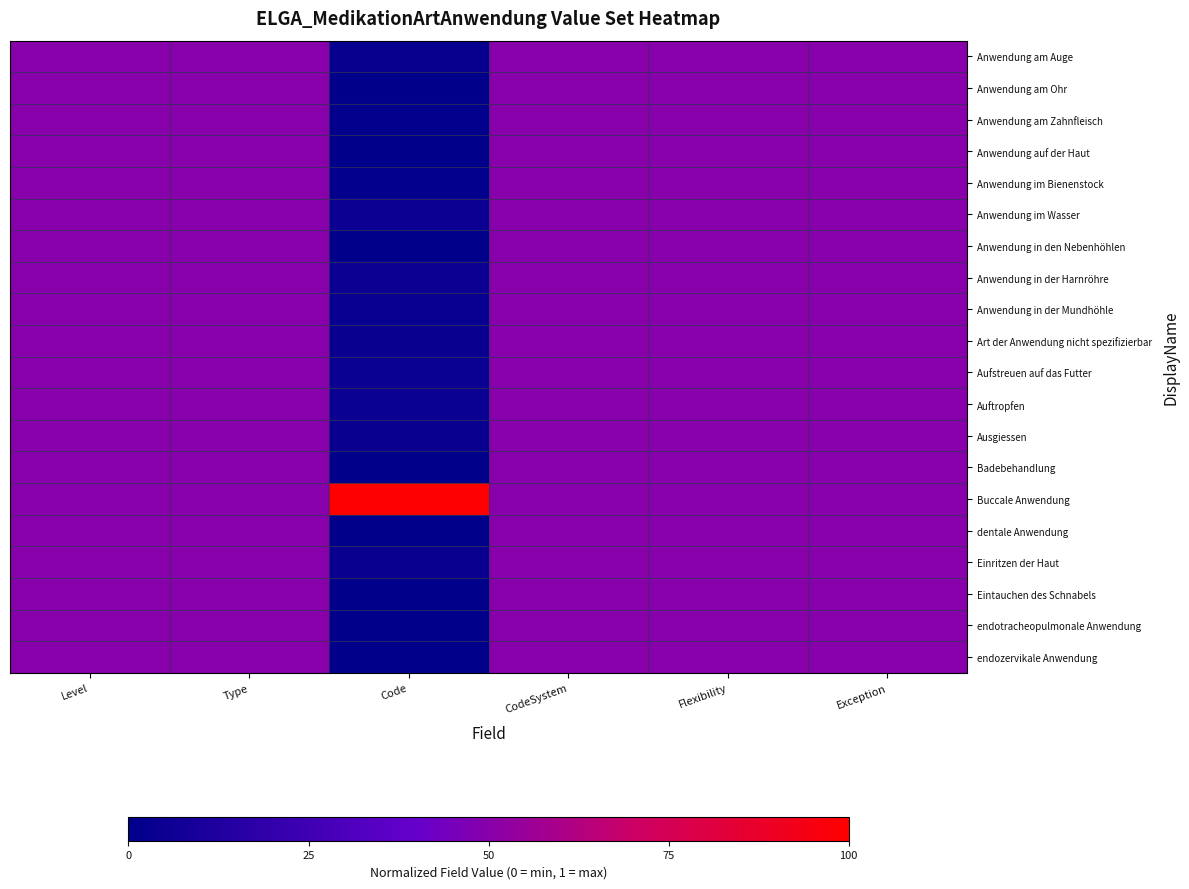

Reading right to left, list all the values displayed in this chart.

Anwendung am Auge: Exception=0.5	Flexibility=0.5	CodeSystem=0.5	Code=0.0	Type=0.5	Level=0.5
Anwendung am Ohr: Exception=0.5	Flexibility=0.5	CodeSystem=0.5	Code=0.0	Type=0.5	Level=0.5
Anwendung am Zahnfleisch: Exception=0.5	Flexibility=0.5	CodeSystem=0.5	Code=0.0	Type=0.5	Level=0.5
Anwendung auf der Haut: Exception=0.5	Flexibility=0.5	CodeSystem=0.5	Code=0.0	Type=0.5	Level=0.5
Anwendung im Bienenstock: Exception=0.5	Flexibility=0.5	CodeSystem=0.5	Code=0.0	Type=0.5	Level=0.5
Anwendung im Wasser: Exception=0.5	Flexibility=0.5	CodeSystem=0.5	Code=0.0	Type=0.5	Level=0.5
Anwendung in den Nebenhöhlen: Exception=0.5	Flexibility=0.5	CodeSystem=0.5	Code=0.0	Type=0.5	Level=0.5
Anwendung in der Harnröhre: Exception=0.5	Flexibility=0.5	CodeSystem=0.5	Code=0.0	Type=0.5	Level=0.5
Anwendung in der Mundhöhle: Exception=0.5	Flexibility=0.5	CodeSystem=0.5	Code=0.0	Type=0.5	Level=0.5
Art der Anwendung nicht spezifizierbar: Exception=0.5	Flexibility=0.5	CodeSystem=0.5	Code=0.0	Type=0.5	Level=0.5
Aufstreuen auf das Futter: Exception=0.5	Flexibility=0.5	CodeSystem=0.5	Code=0.0	Type=0.5	Level=0.5
Auftropfen: Exception=0.5	Flexibility=0.5	CodeSystem=0.5	Code=0.0	Type=0.5	Level=0.5
Ausgiessen: Exception=0.5	Flexibility=0.5	CodeSystem=0.5	Code=0.0	Type=0.5	Level=0.5
Badebehandlung: Exception=0.5	Flexibility=0.5	CodeSystem=0.5	Code=0.0	Type=0.5	Level=0.5
Buccale Anwendung: Exception=0.5	Flexibility=0.5	CodeSystem=0.5	Code=1.0	Type=0.5	Level=0.5
dentale Anwendung: Exception=0.5	Flexibility=0.5	CodeSystem=0.5	Code=0.0	Type=0.5	Level=0.5
Einritzen der Haut: Exception=0.5	Flexibility=0.5	CodeSystem=0.5	Code=0.0	Type=0.5	Level=0.5
Eintauchen des Schnabels: Exception=0.5	Flexibility=0.5	CodeSystem=0.5	Code=0.0	Type=0.5	Level=0.5
endotracheopulmonale Anwendung: Exception=0.5	Flexibility=0.5	CodeSystem=0.5	Code=0.0	Type=0.5	Level=0.5
endozervikale Anwendung: Exception=0.5	Flexibility=0.5	CodeSystem=0.5	Code=0.0	Type=0.5	Level=0.5